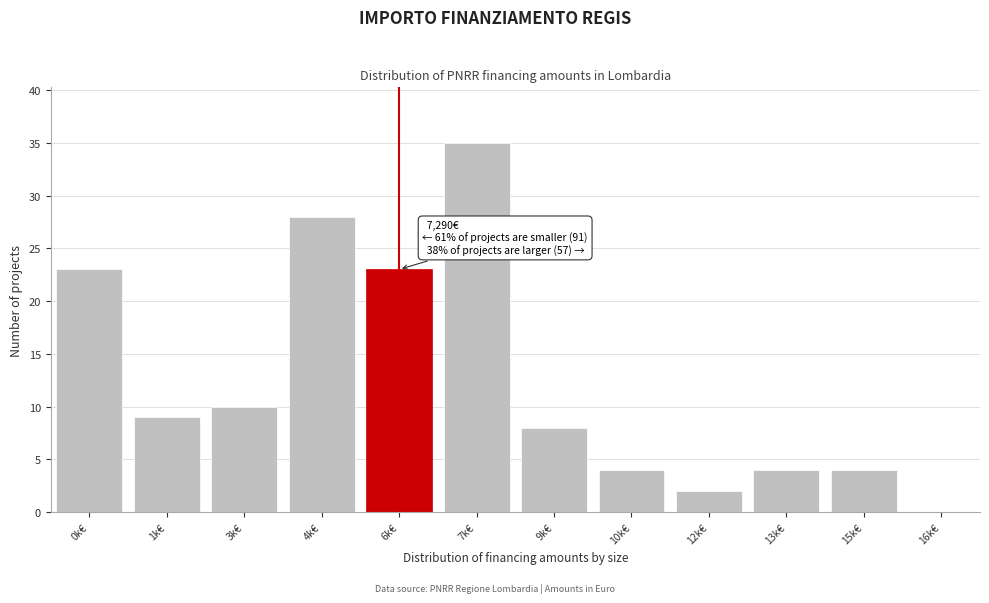

Reading left to right, extract all data points from this chart.

0k€=23	1k€=9	3k€=10	4k€=28	6k€=23	7k€=35	9k€=8	10k€=4	12k€=2	13k€=4	15k€=4	16k€=0